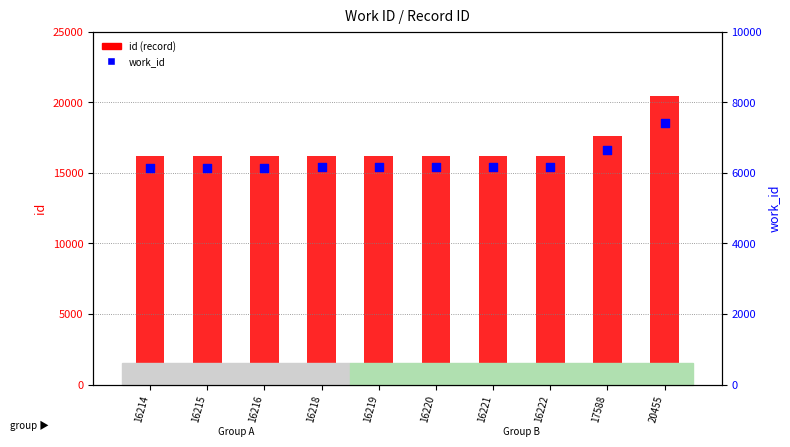

At which category is the sum across all series the highest?

20455